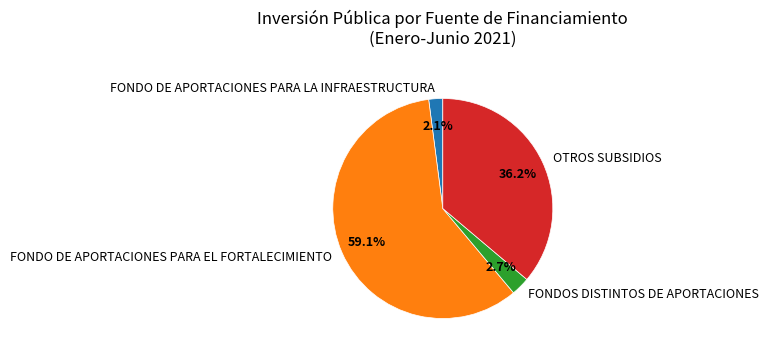

Which category has the smallest portion of the pie?

FONDO DE APORTACIONES PARA LA INFRAESTRUCTURA